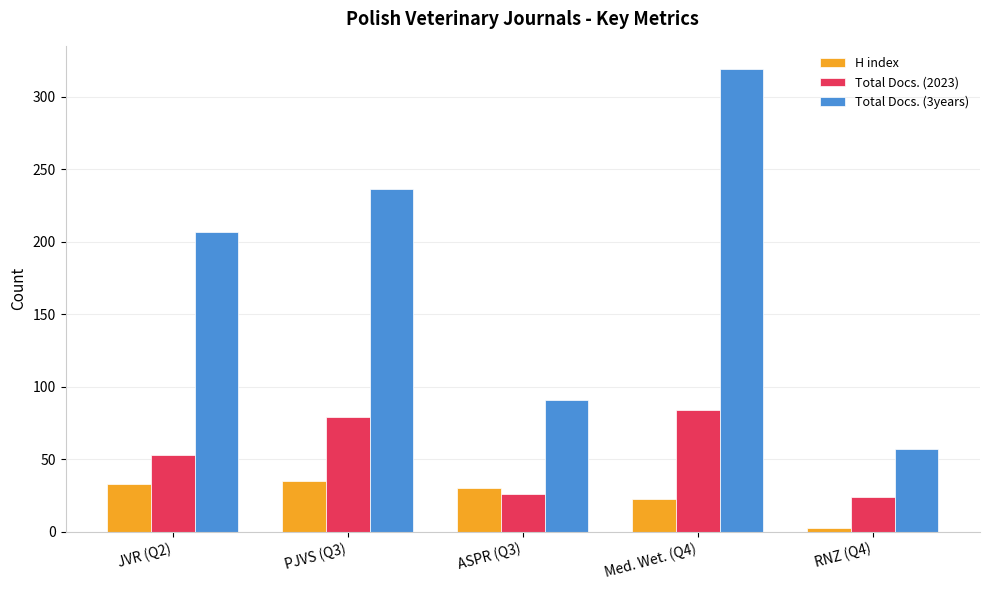

Reading left to right, what are all the values shown in this chart?

H index: JVR (Q2)=33	PJVS (Q3)=35	ASPR (Q3)=30	Med. Wet. (Q4)=23	RNZ (Q4)=3
Total Docs. (2023): JVR (Q2)=53	PJVS (Q3)=79	ASPR (Q3)=26	Med. Wet. (Q4)=84	RNZ (Q4)=24
Total Docs. (3years): JVR (Q2)=207	PJVS (Q3)=236	ASPR (Q3)=91	Med. Wet. (Q4)=319	RNZ (Q4)=57